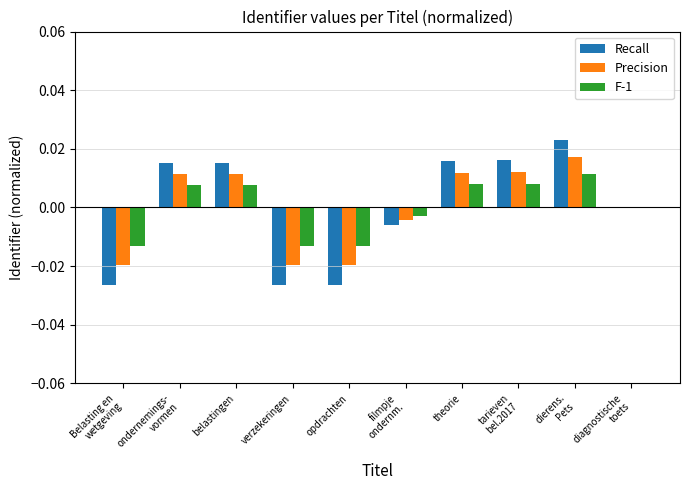

How many data points does each series have?

10